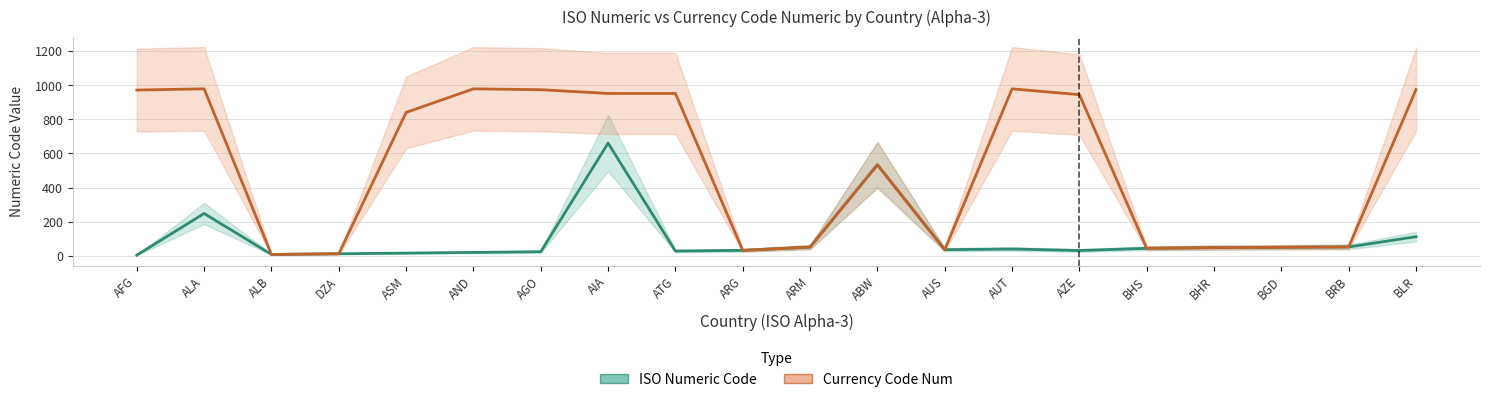

How many lines are shown in the chart?

2